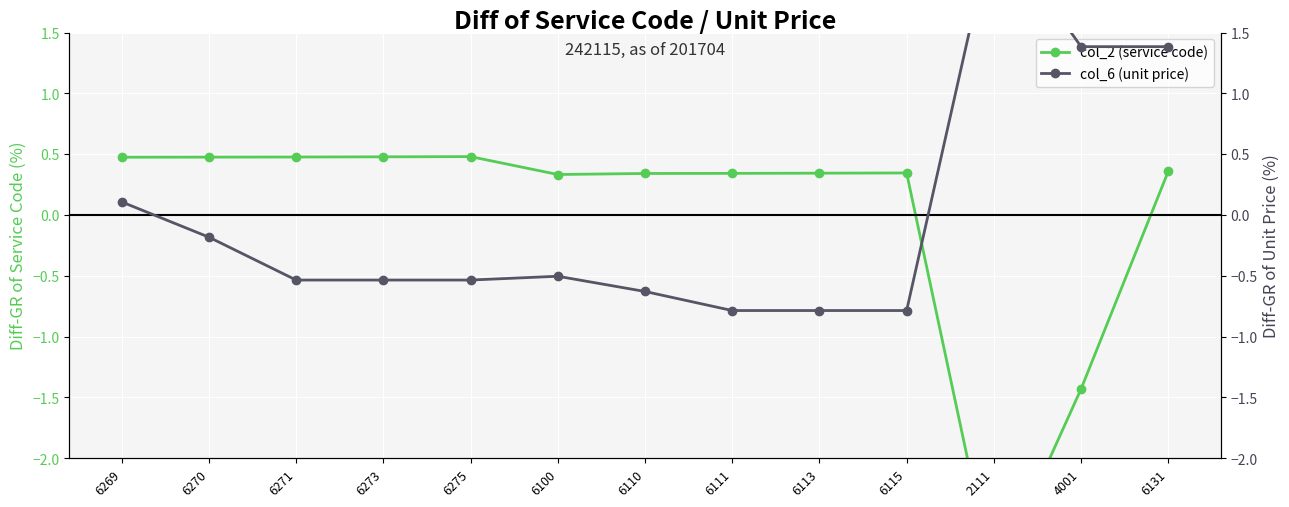

What is the sum of the col_6 (unit price) values at 4001 and 6271?

0.8